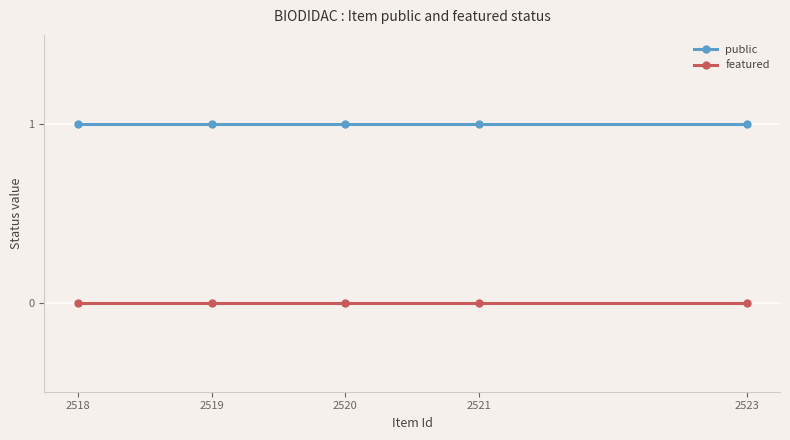

Which series has the largest total across all categories?

public